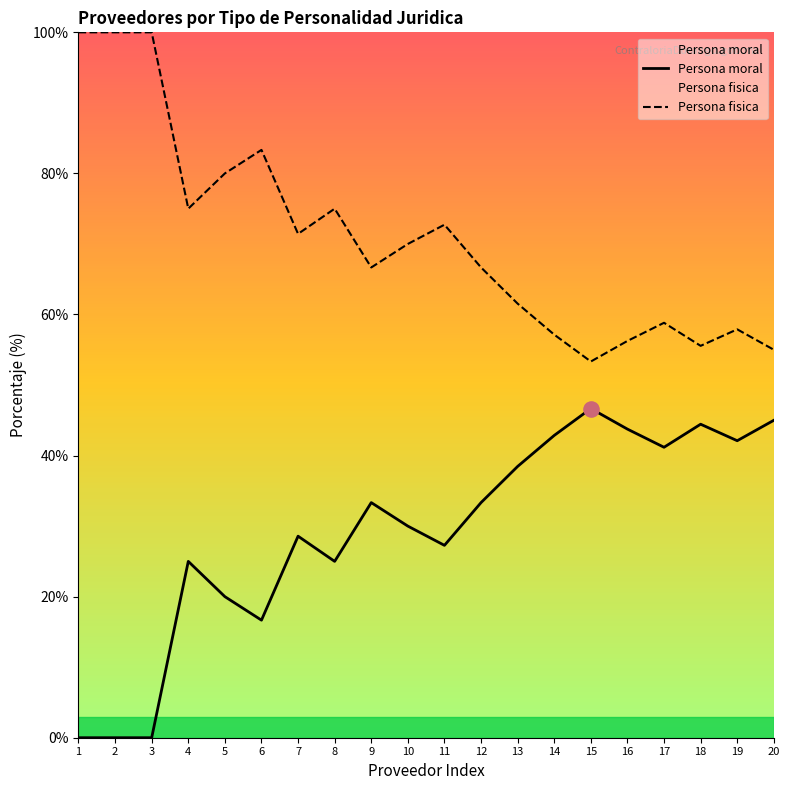

Which series has the largest Y range (max minus min)?

Persona moral